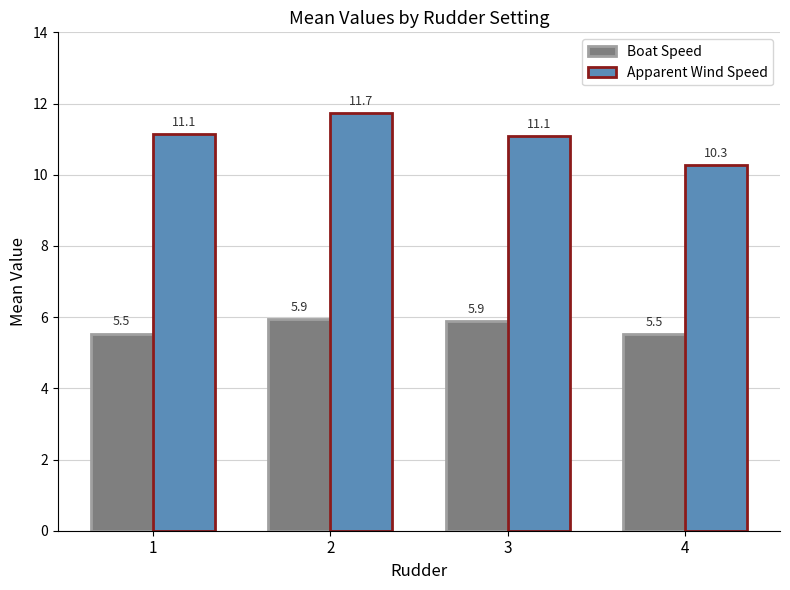

Rank the series by their maximum value, from lowest to highest.

Boat Speed, Apparent Wind Speed